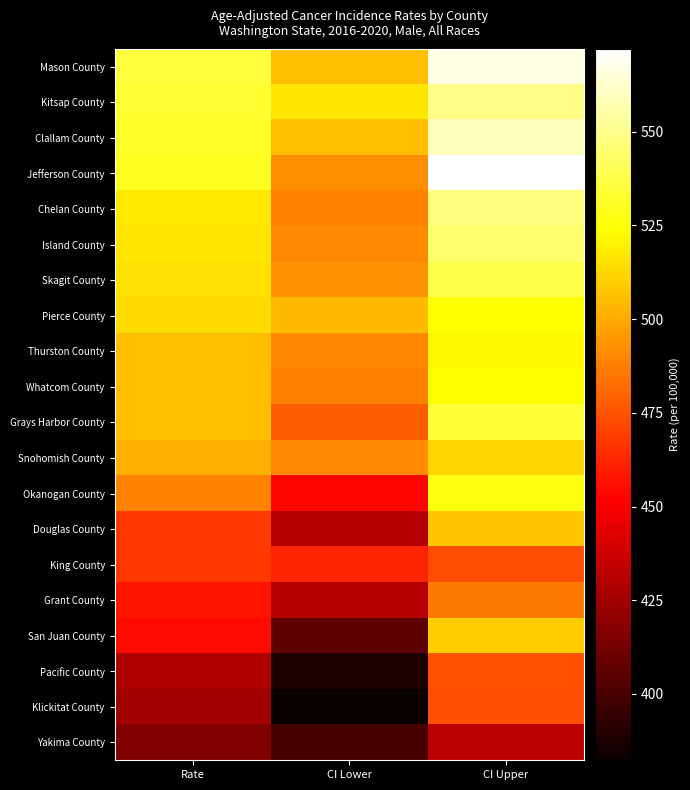

At how many categories does at least one series exceed 413?

3